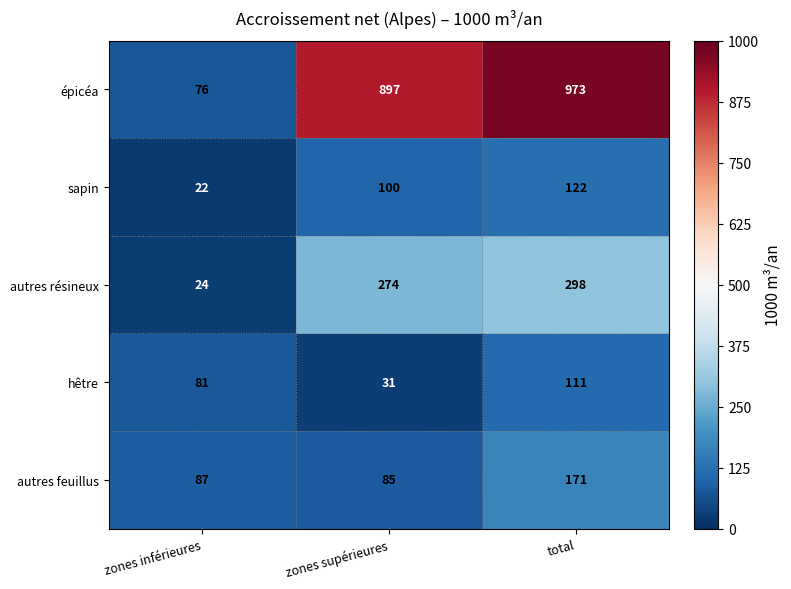

What is the sum of the sapin values at total and zones inférieures?

144